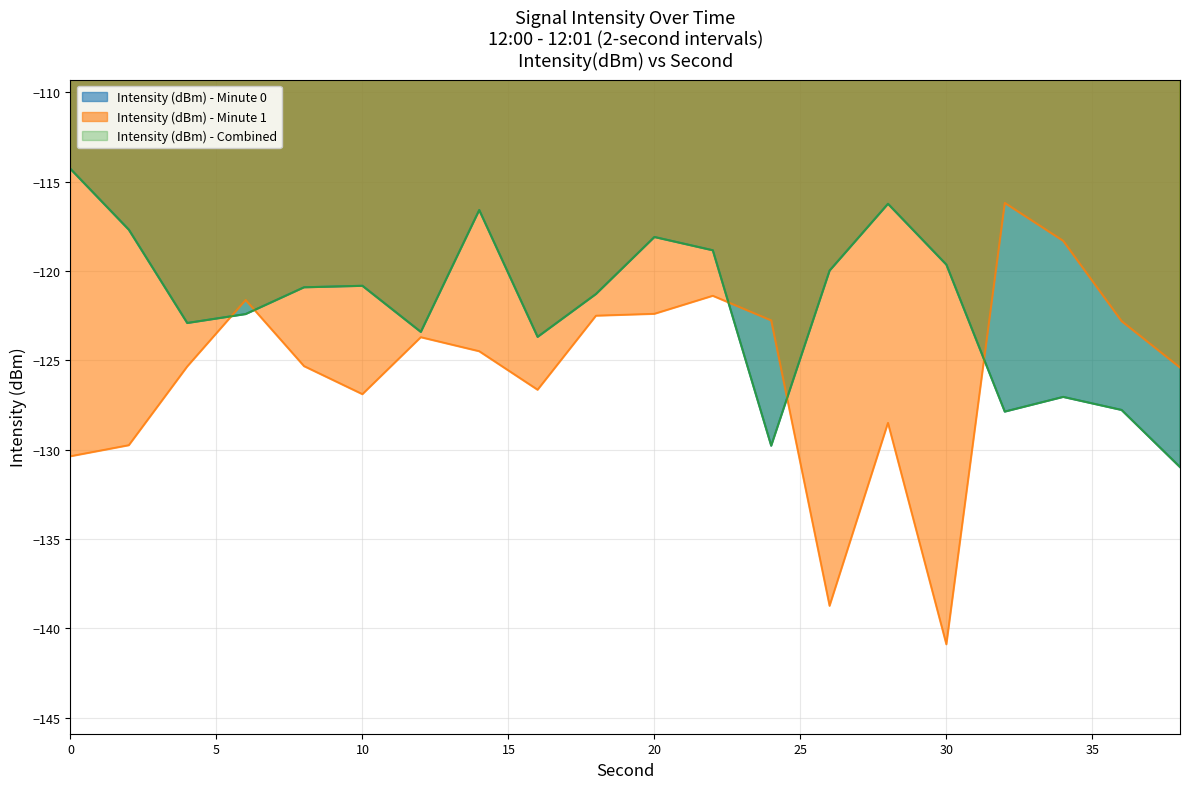

What is the difference between the Intensity (dBm) - Minute 0 values at 34 and 32?

0.8